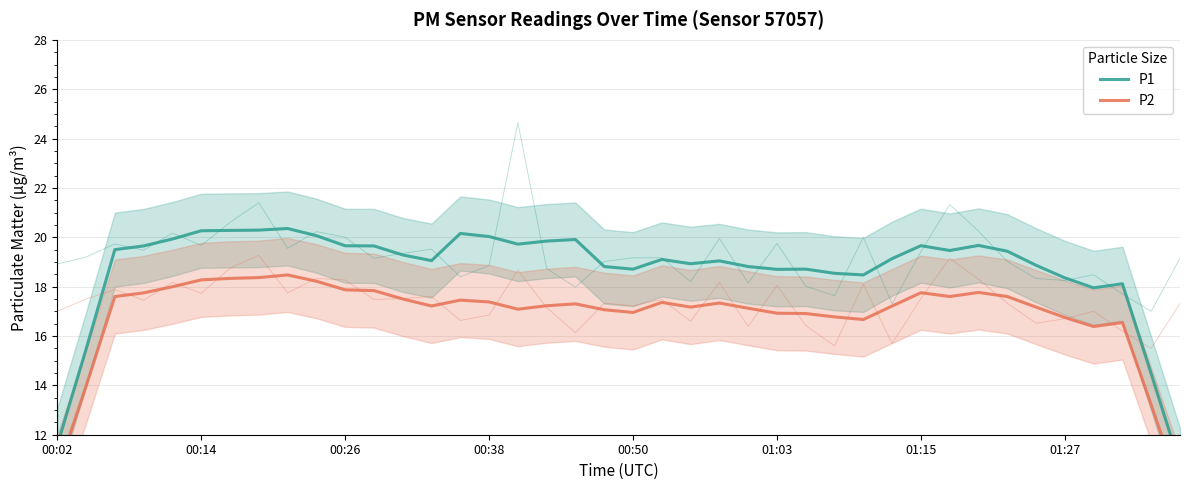

At which category does P1 reach its first local peak?

8